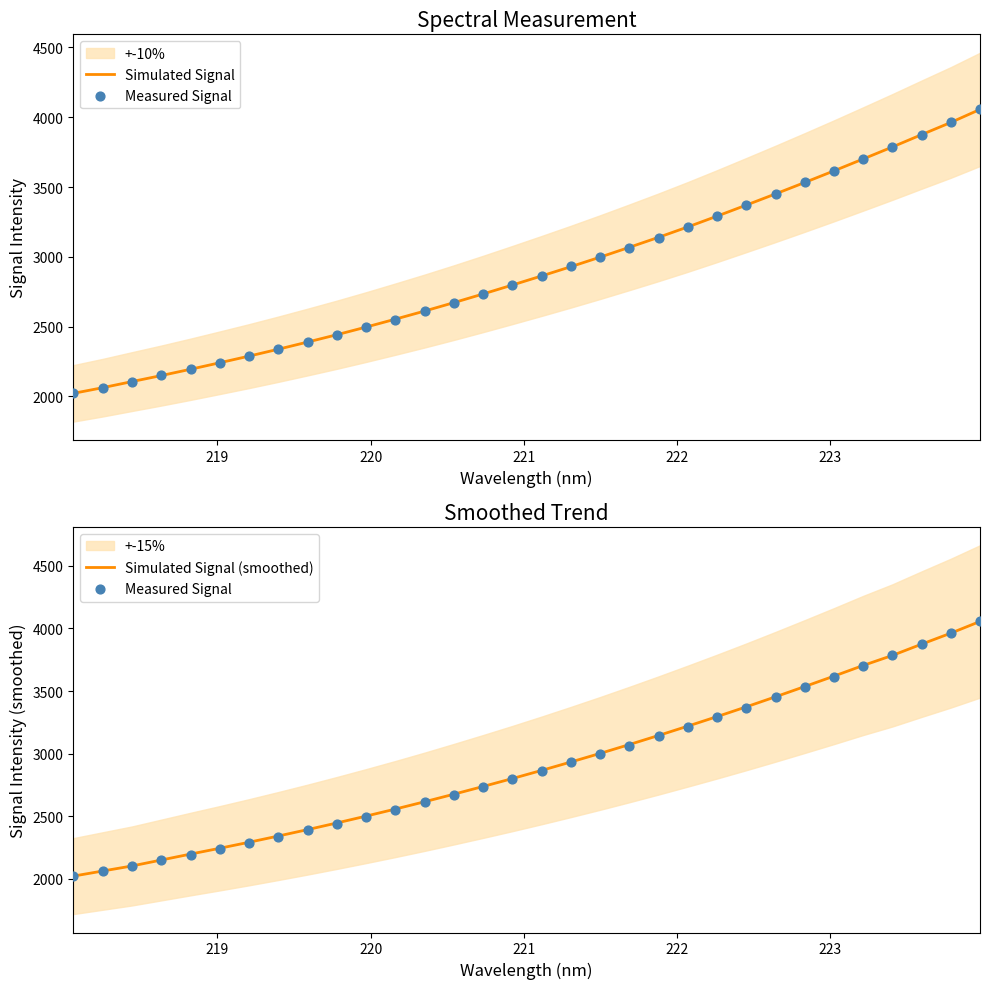

What are all the series names shown in the legend?

Simulated Signal, Measured Signal, Simulated Signal (smoothed)